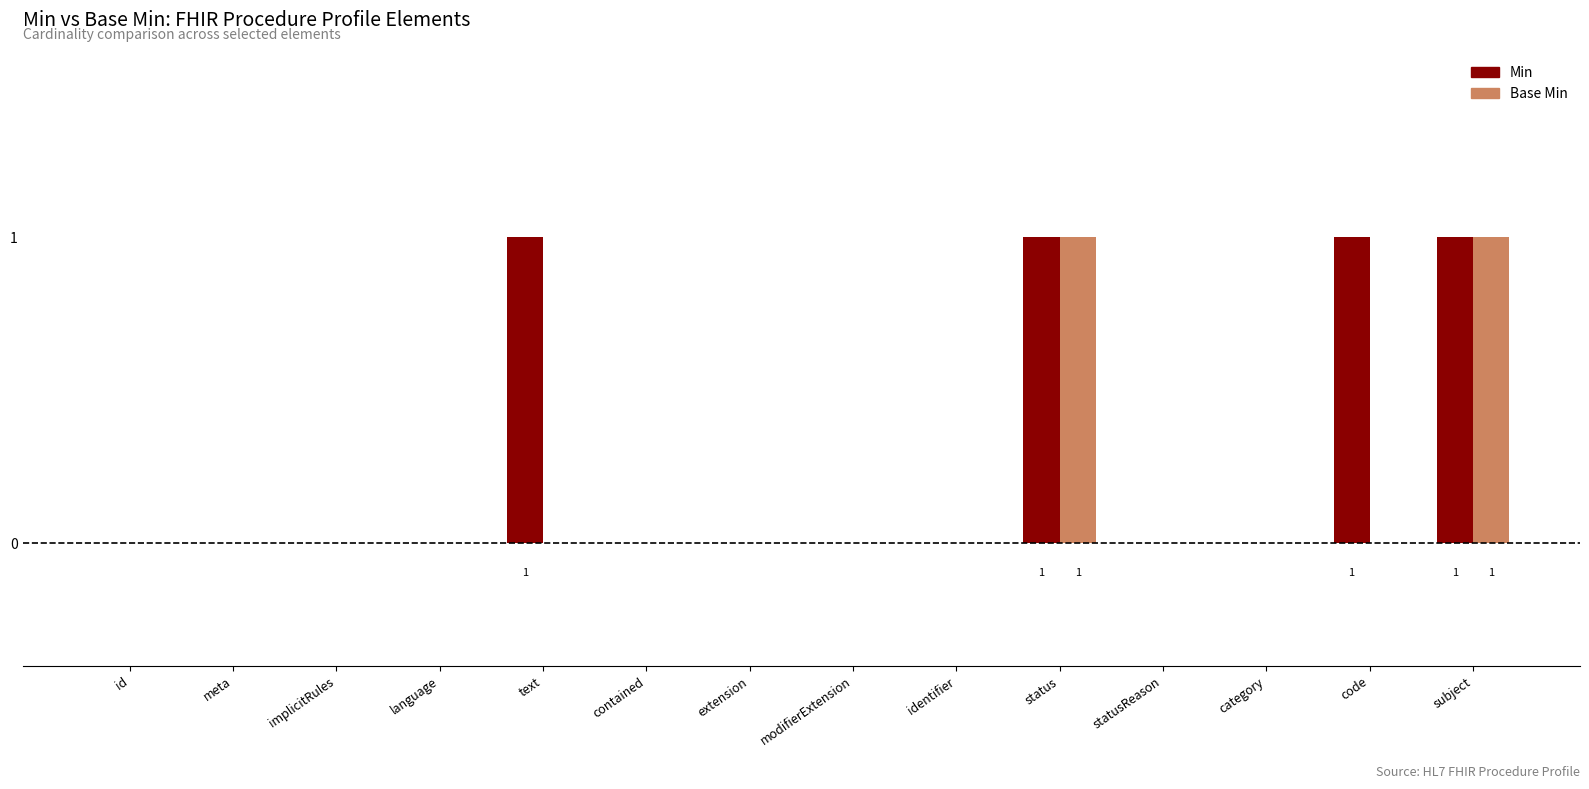

What is the total value across all series at text?

1